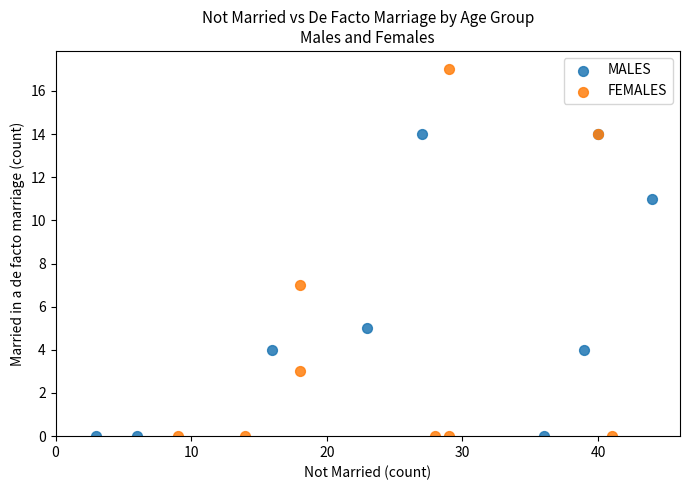

Which series reaches the maximum Y coordinate?

FEMALES